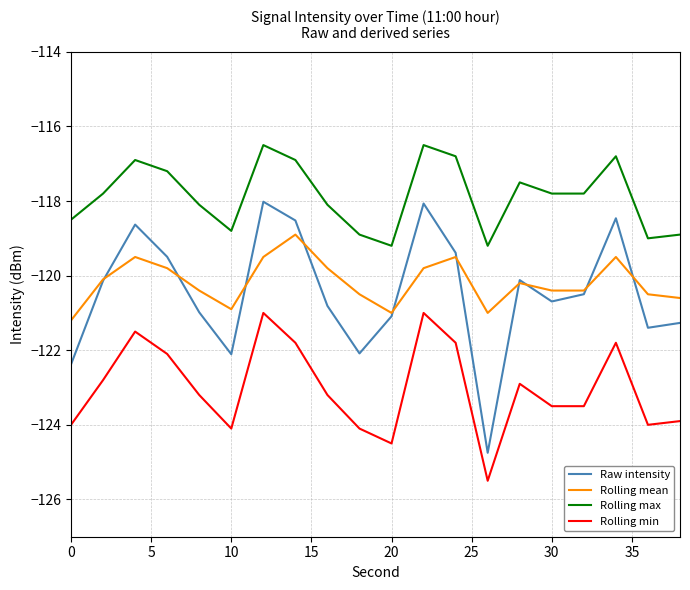

Which series has the largest range (max minus min)?

Raw intensity